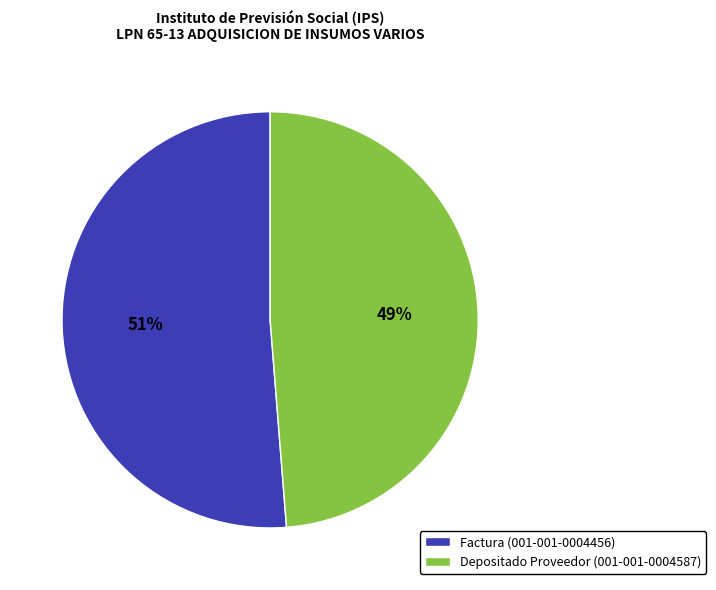

To the nearest percent, what percentage of the pie is Depositado Proveedor (001-001-0004587)?

49%